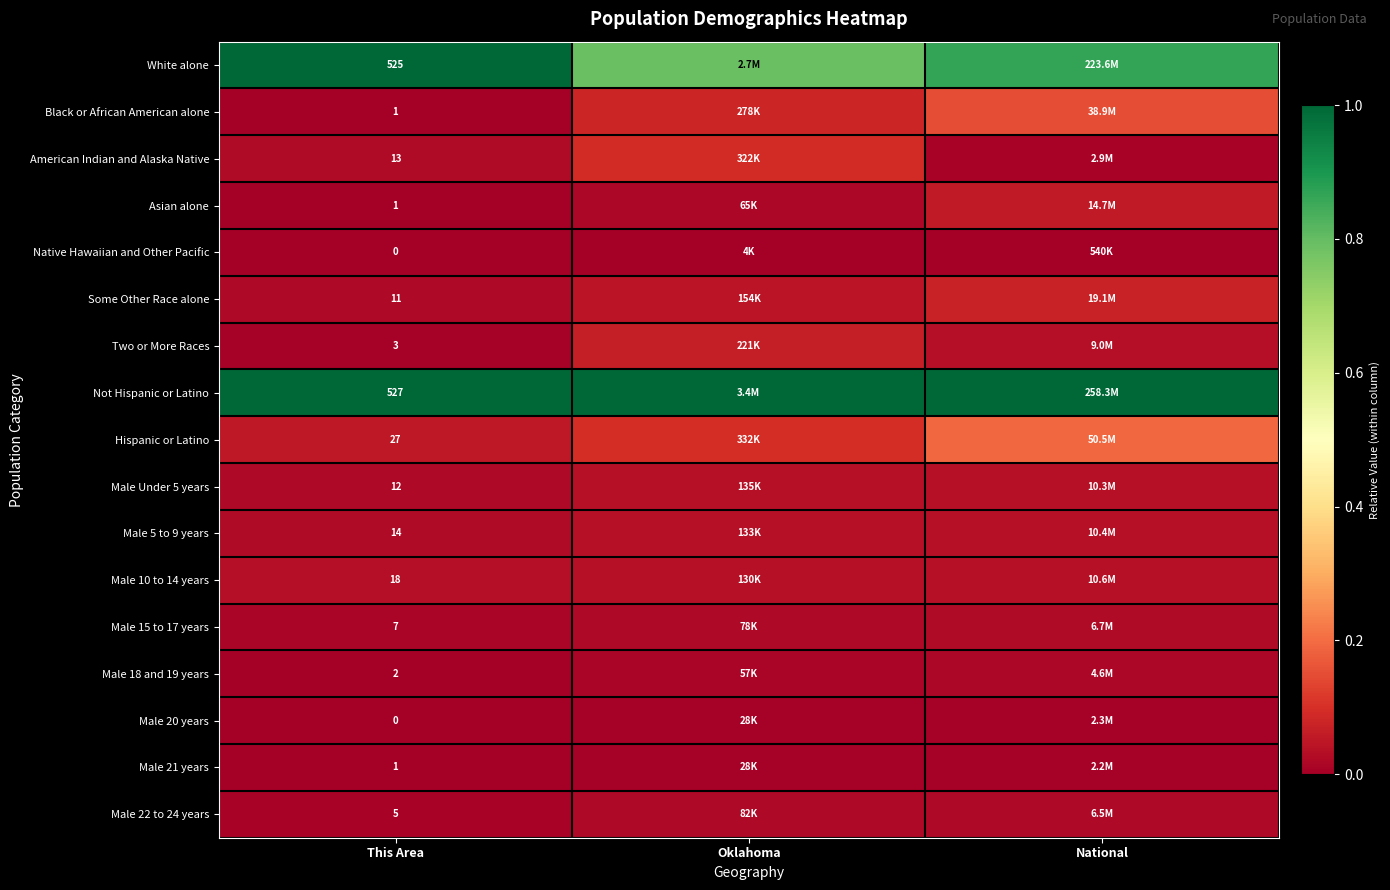

Is the value of Not Hispanic or Latino at This Area greater than the value of Male 18 and 19 years at Oklahoma?

Yes